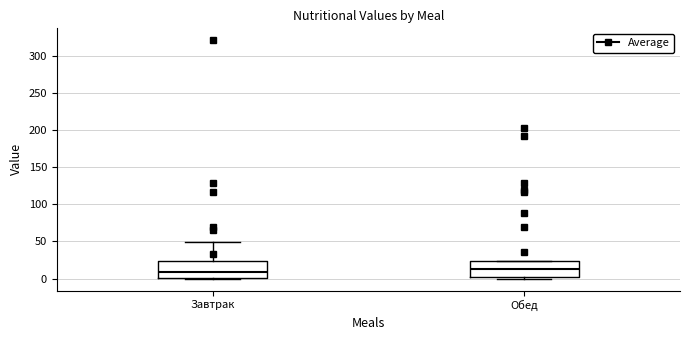

Reading left to right, read every box against the y-axis: the position of its median line, the range the box covers, and the ends of its whiskers. The values are not printed on the chart, so give them approximately, as read against the axis.

Завтрак: median 10, box 0 to 25, whiskers 0 to 50
Обед: median 15, box 0 to 25, whiskers 0 (just below the box's lower edge) to 25